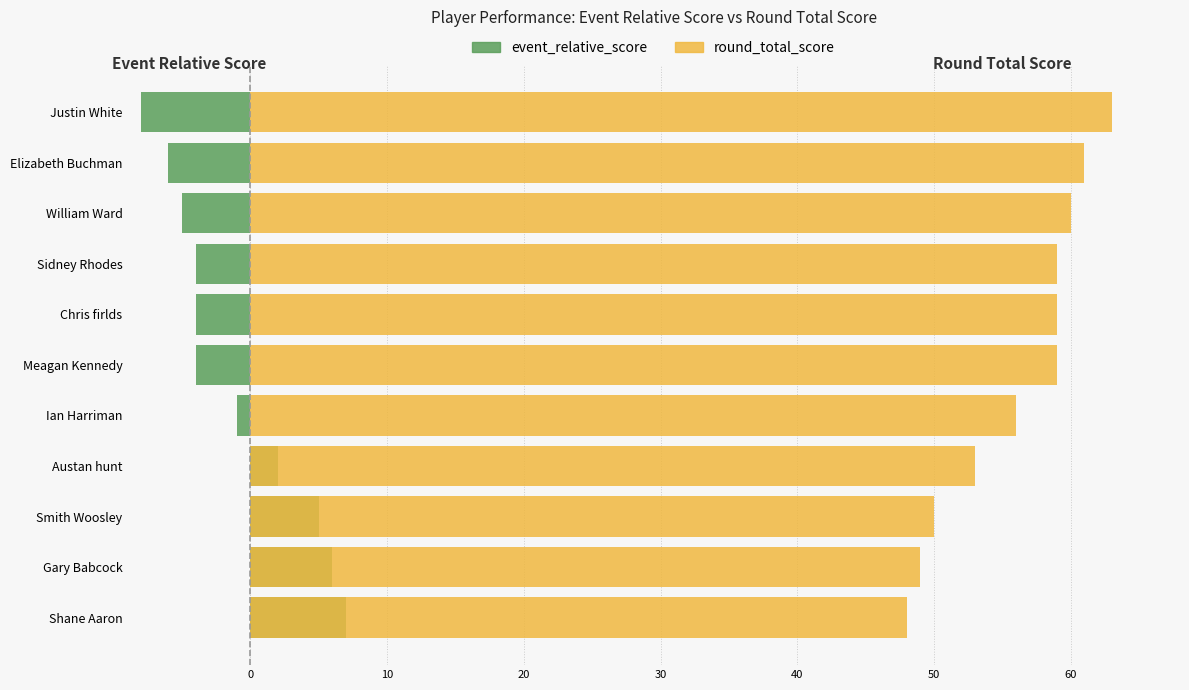

What is the sum of the round_total_score values at Sidney Rhodes and Meagan Kennedy?

118